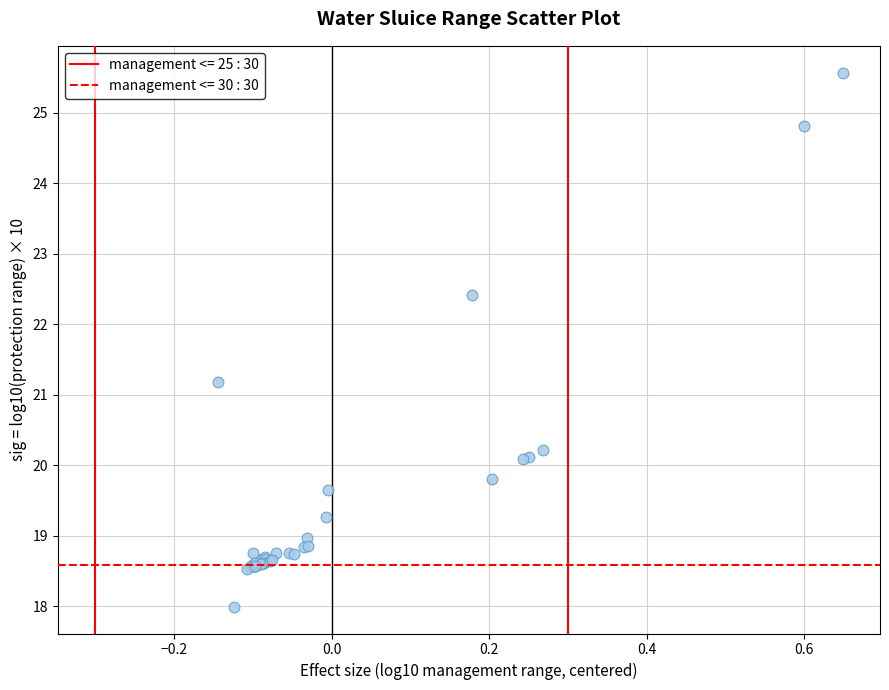

What Y value in the scatter plot is closest to 21?

21.2